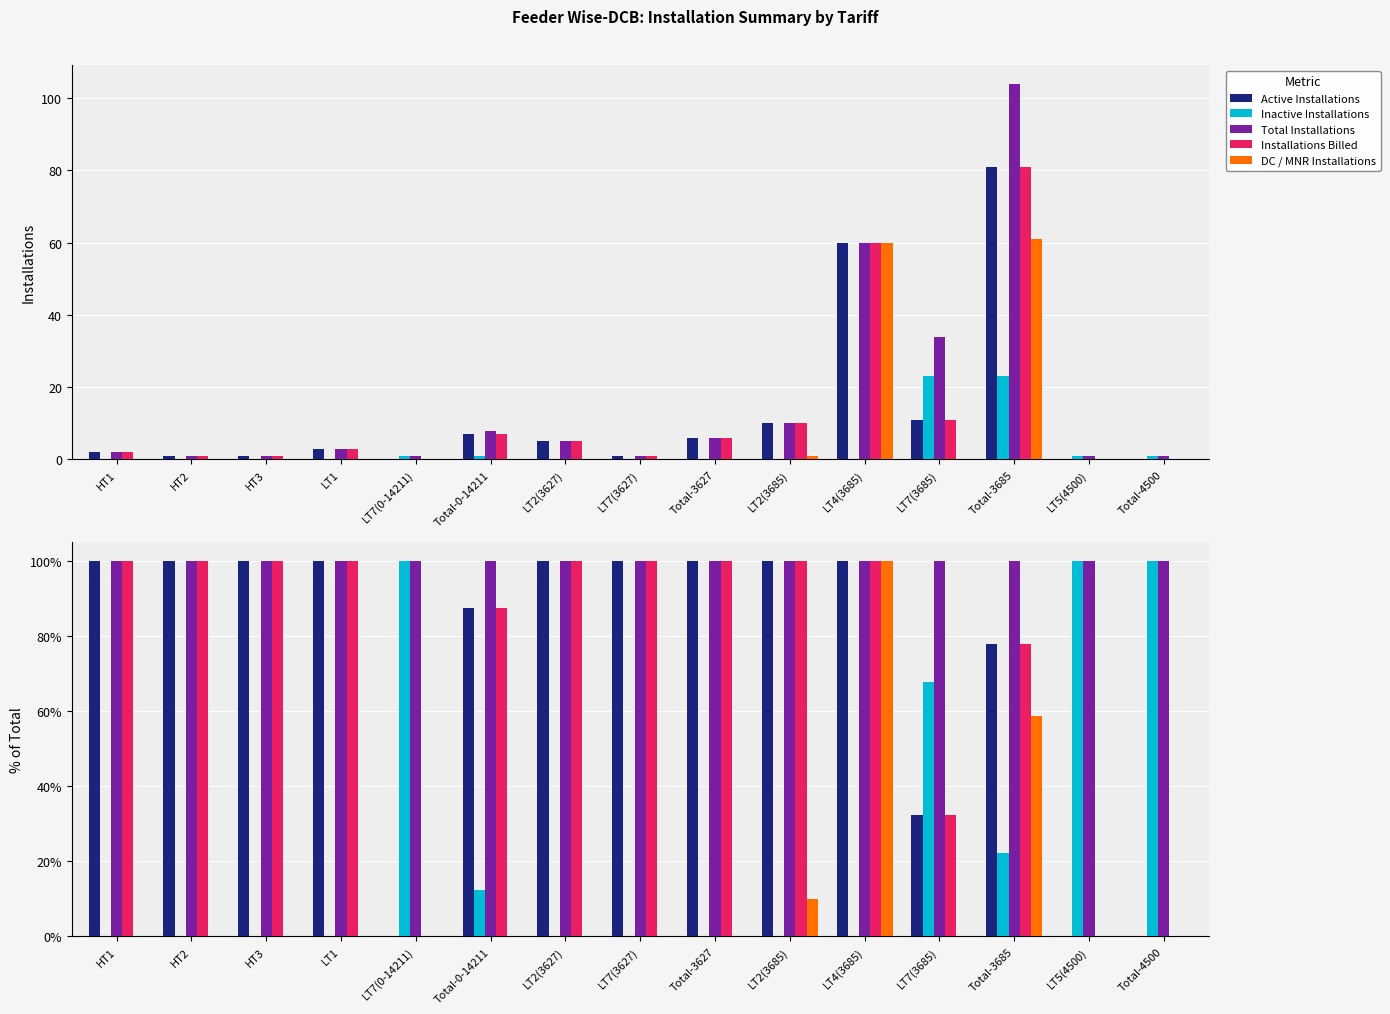

What is the difference between the second highest and minimum values in the Installations Billed series?

100.0